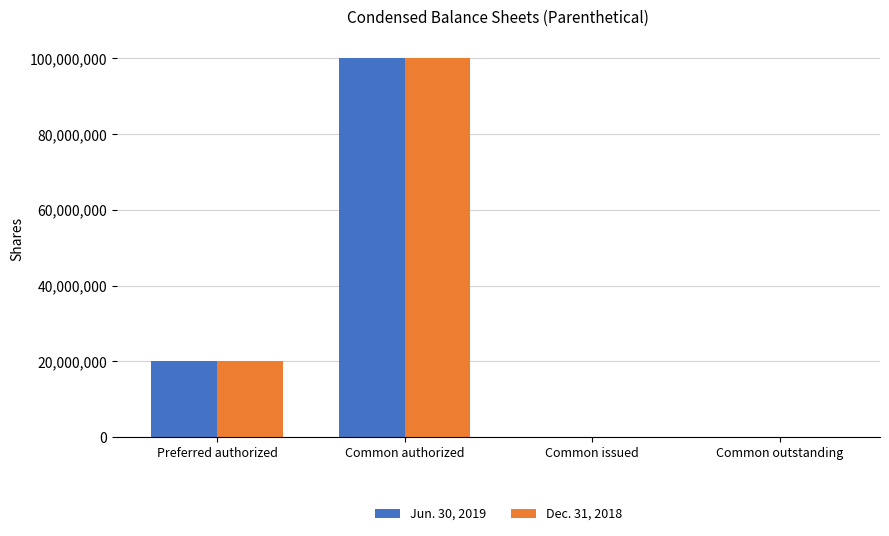

Reading left to right, what are all the values shown in this chart?

Jun. 30, 2019: 20000000	100000000	100000	100000
Dec. 31, 2018: 20000000	100000000	100000	100000